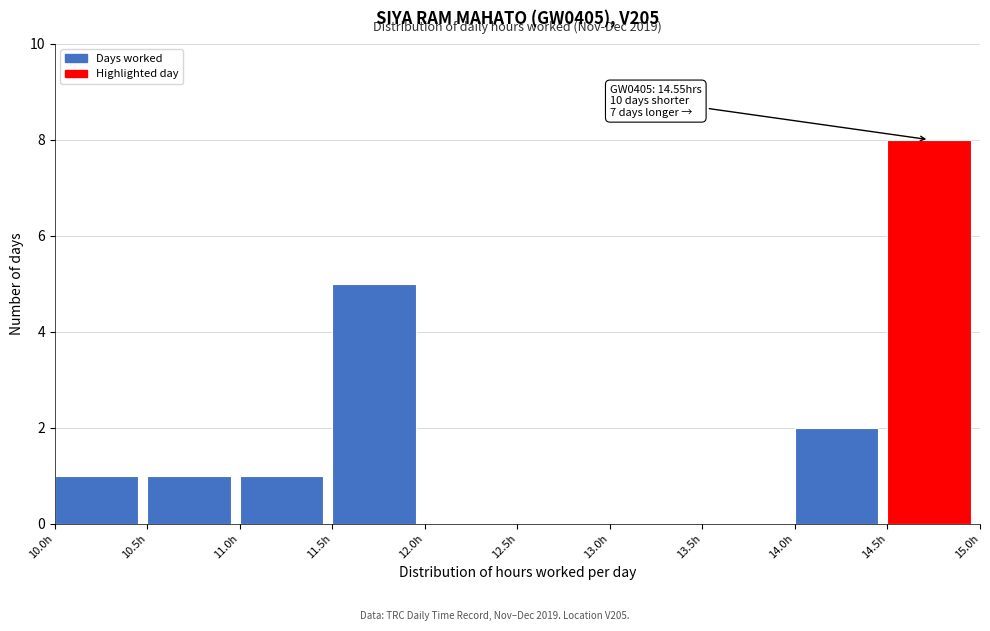

Over which range of the x-axis is the bar tallest?

14.5 to 15.0